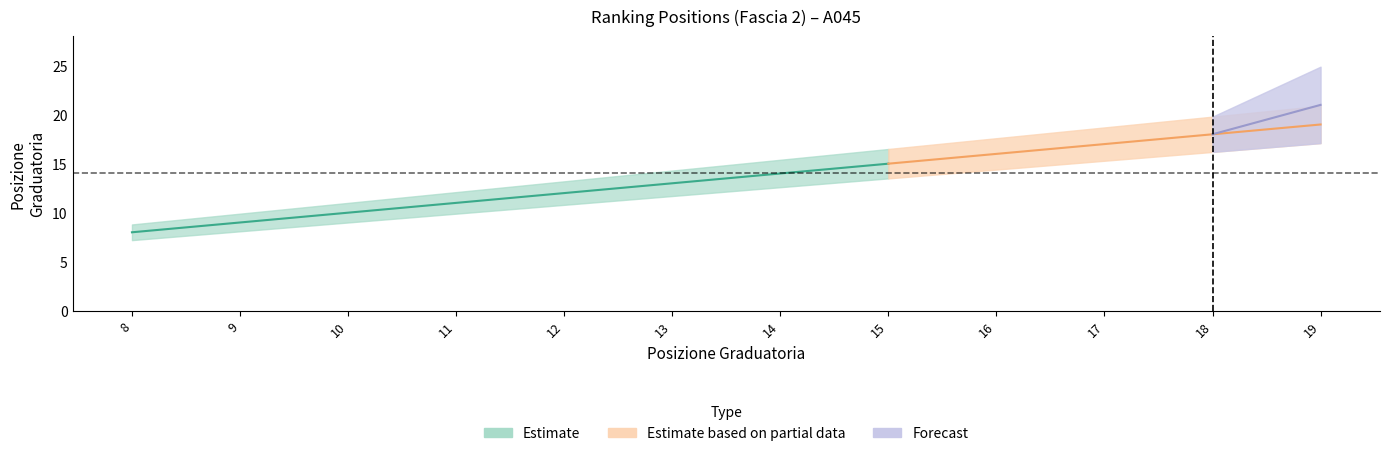

Does the chart display data point markers on the line(s)?

No